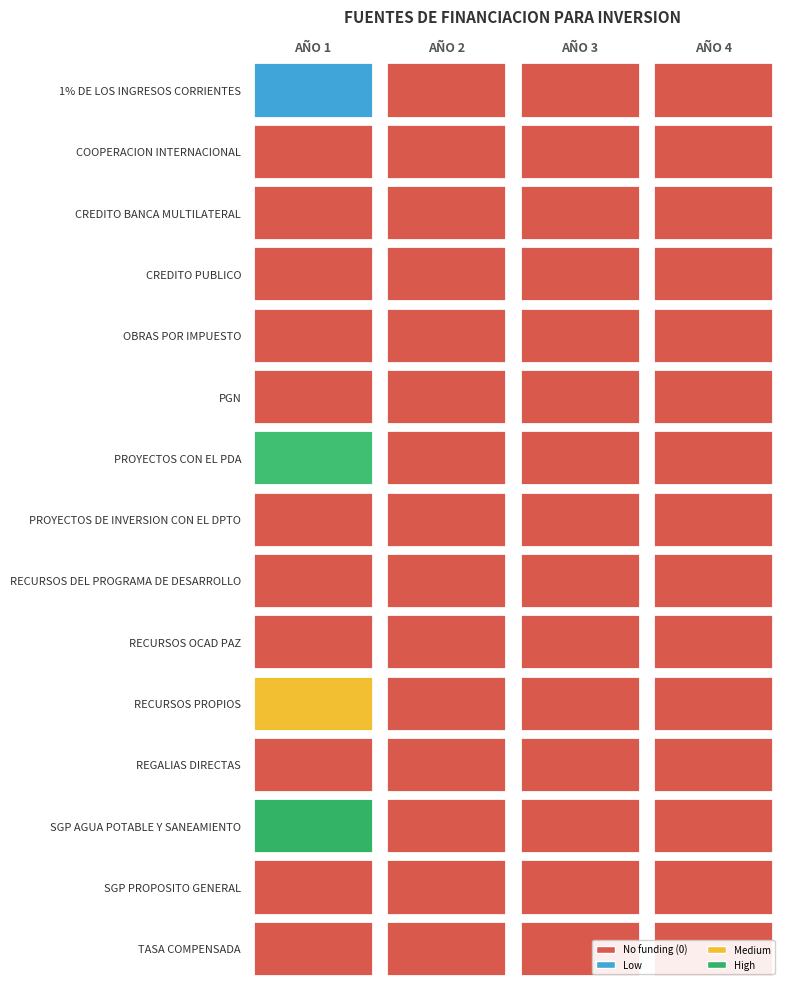

Which series has the largest total across all categories?

SGP AGUA POTABLE Y SANEAMIENTO